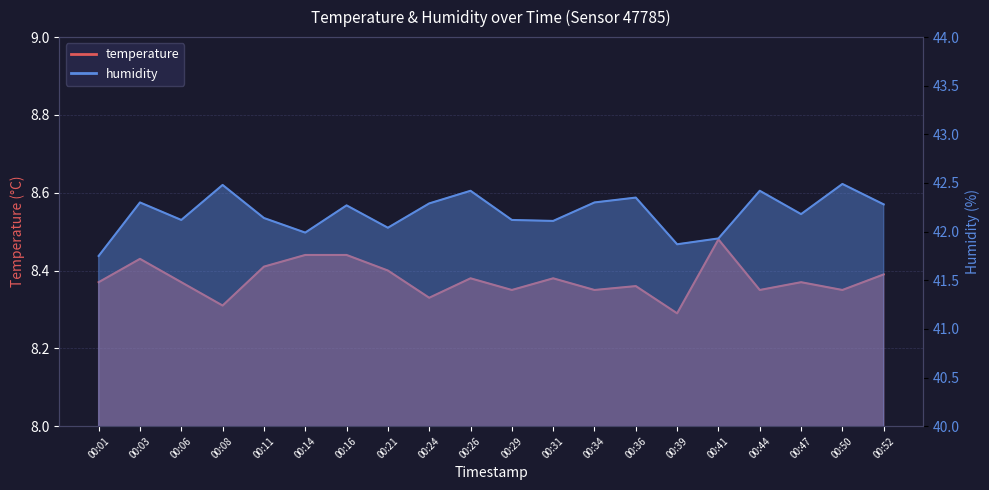

True or false: humidity has a value of 56.6 at 00:24.

False